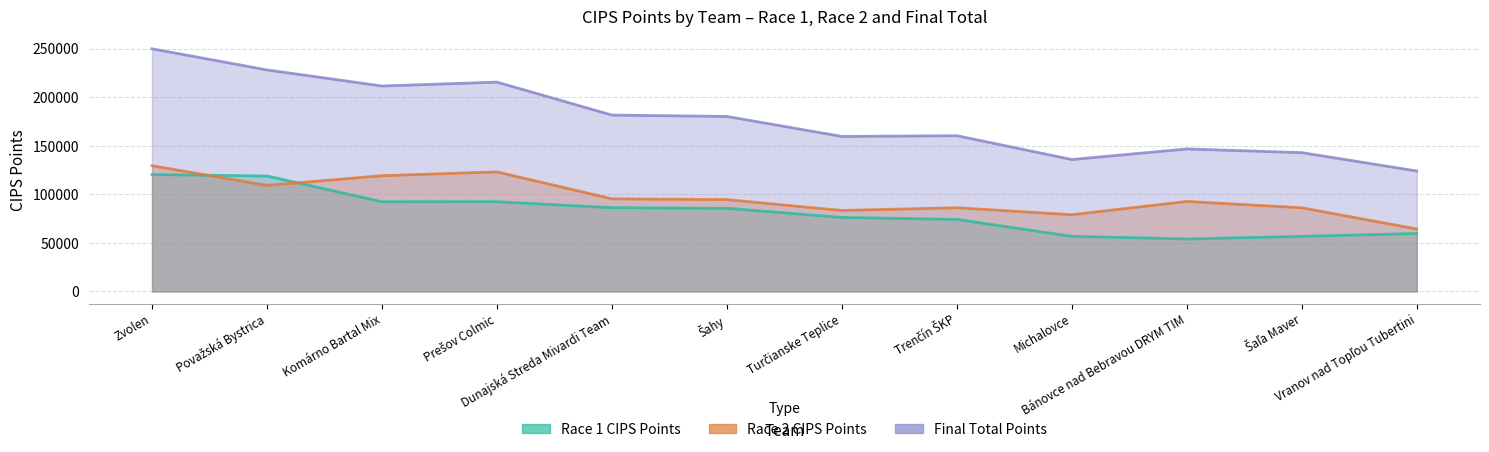

What is the difference between the highest and lowest values at Zvolen?

129500